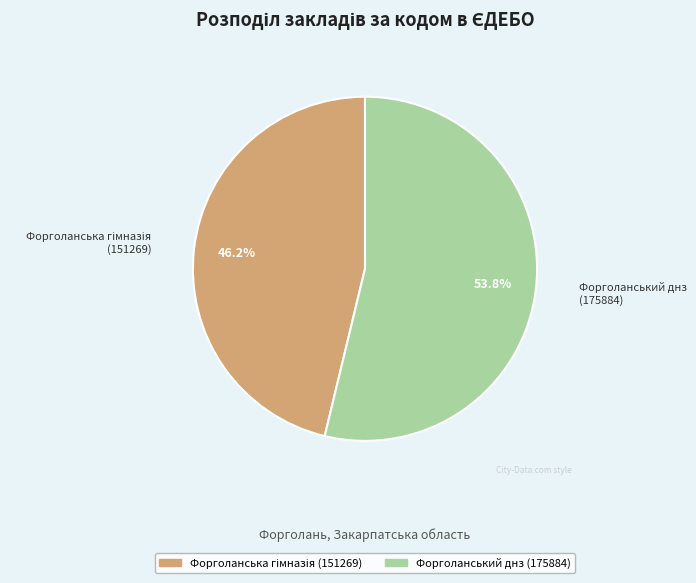

Which category has the biggest portion of the pie?

Форголанський днз